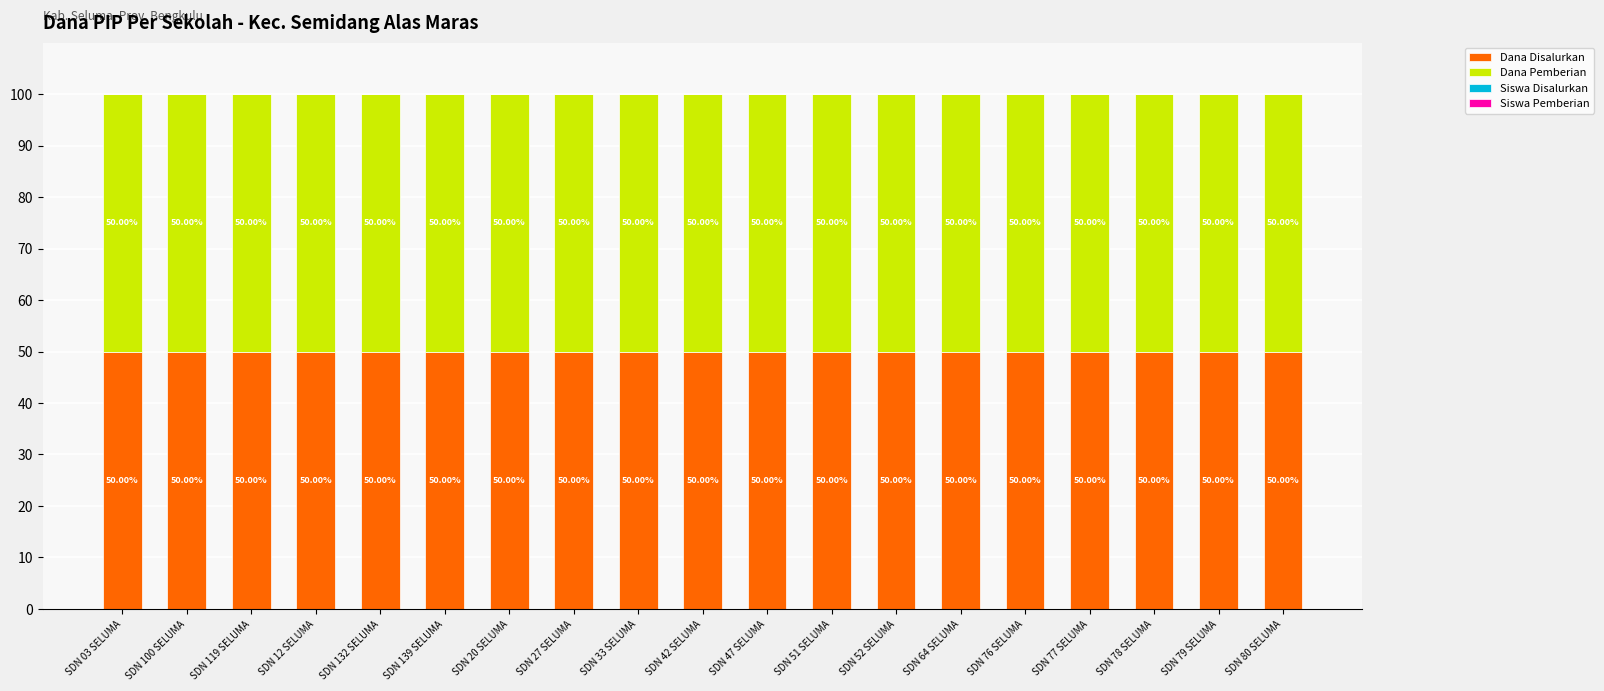

What is the total value across all series at SDN 27 SELUMA?

100.0